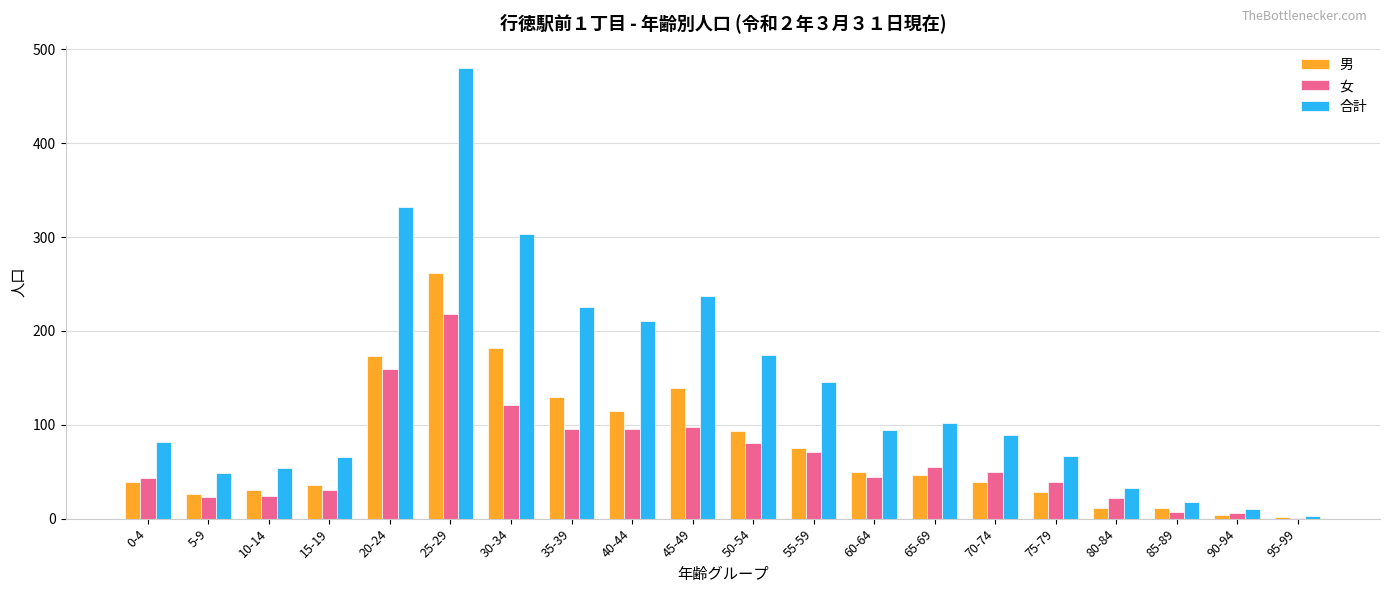

At which category is the sum across all series the highest?

25-29